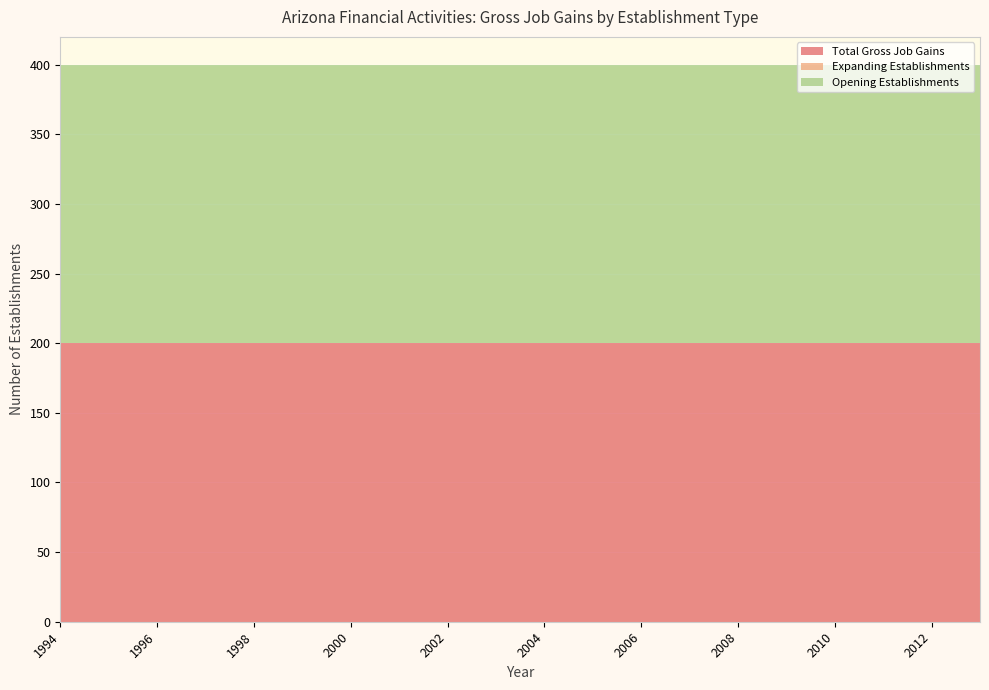

Reading right to left, list all the values displayed in this chart.

Total Gross Job Gains: 2013=200	2012=200	2011=200	2010=200	2009=200	2008=200	2007=200	2006=200	2005=200	2004=200	2003=200	2002=200	2001=200	2000=200	1999=200	1998=200	1997=200	1996=200	1995=200	1994=200
Expanding Establishments: 2013=0	2012=0	2011=0	2010=0	2009=0	2008=0	2007=0	2006=0	2005=0	2004=0	2003=0	2002=0	2001=0	2000=0	1999=0	1998=0	1997=0	1996=0	1995=0	1994=0
Opening Establishments: 2013=200	2012=200	2011=200	2010=200	2009=200	2008=200	2007=200	2006=200	2005=200	2004=200	2003=200	2002=200	2001=200	2000=200	1999=200	1998=200	1997=200	1996=200	1995=200	1994=200